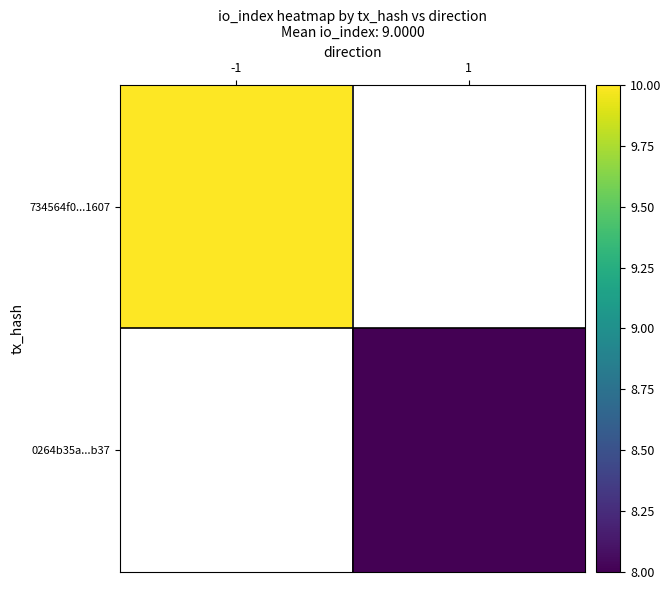

True or false: 0264b35a...b37 has a value of 8.0 at 1.

True